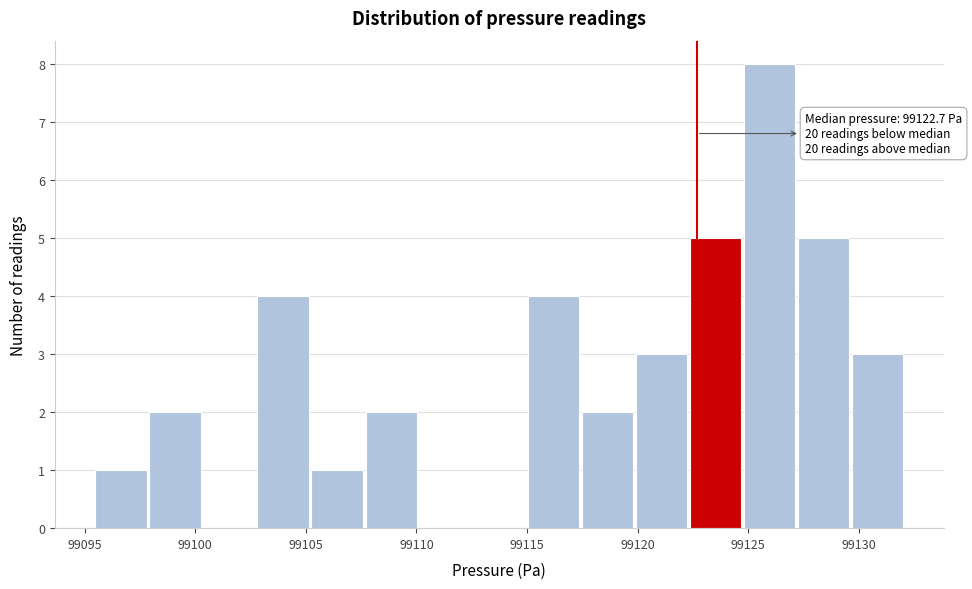

Over which range of the x-axis is the bar tallest?

99125.0 to 99127.0